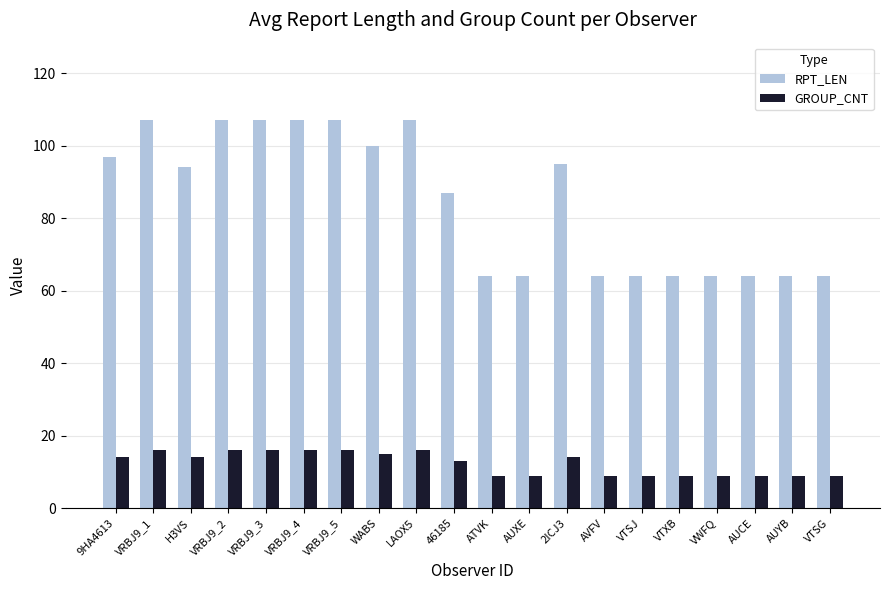

What is the smallest value displayed?

9